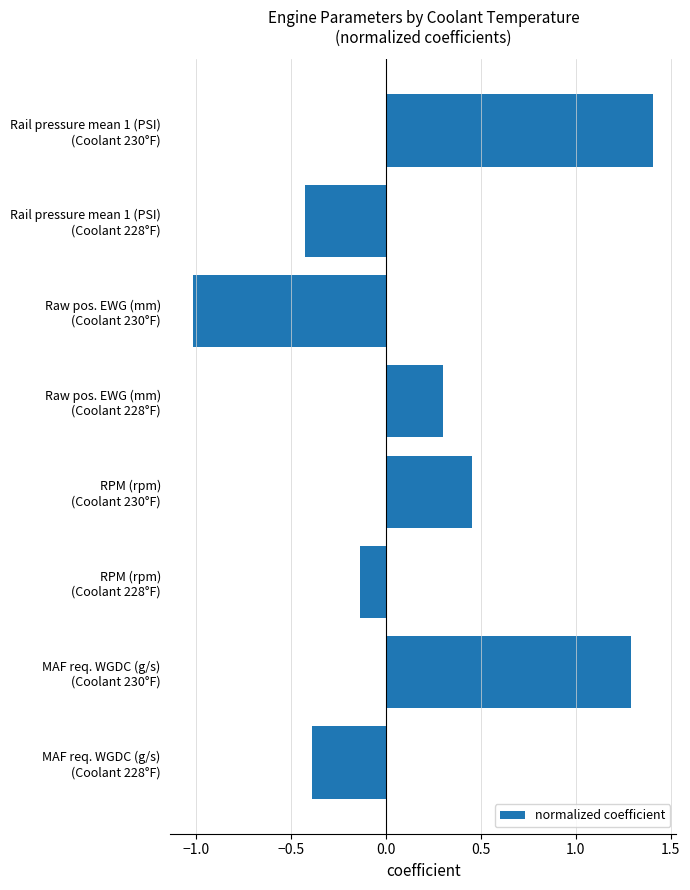

What is the sum of all values?

1.5